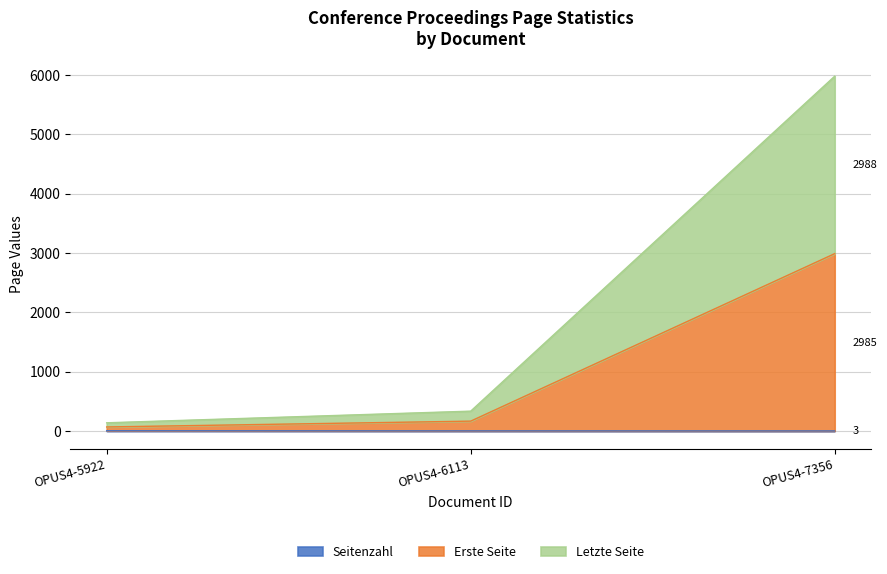

Which series has the widest spread of values?

Letzte Seite